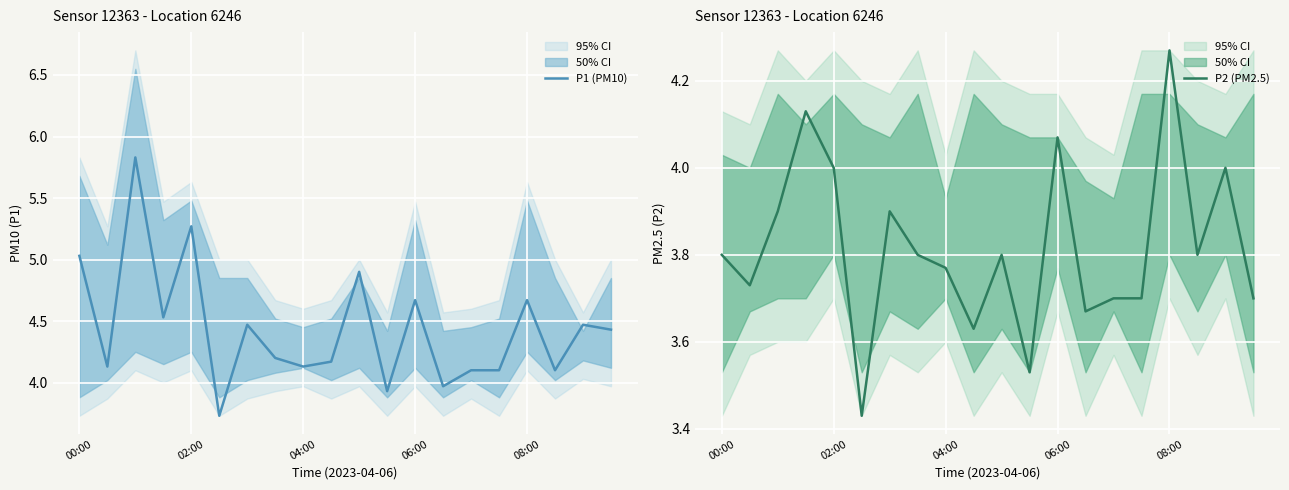

How many lines are shown in the chart?

2